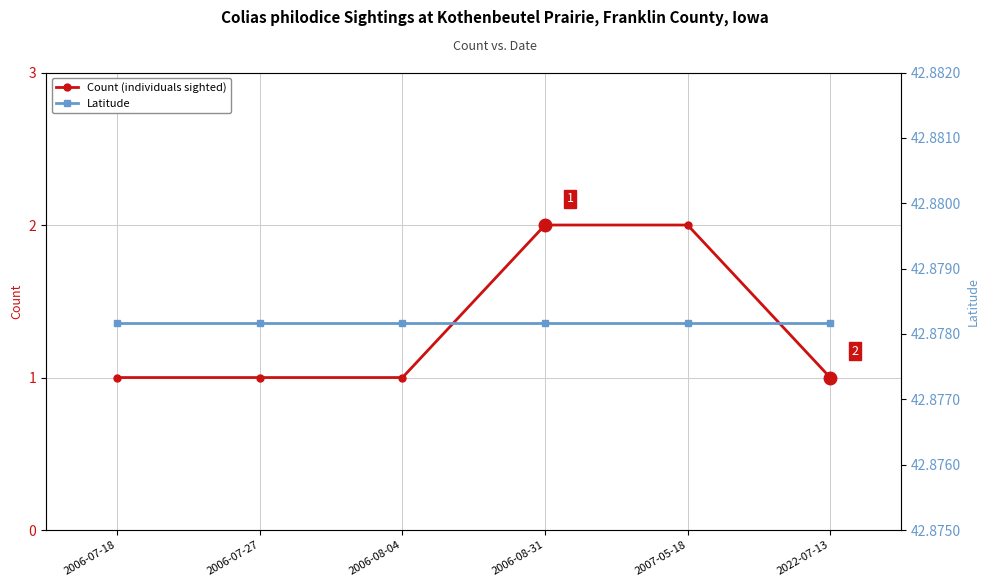

What is the spread (max minus min) of values at 2006-07-27?

41.9